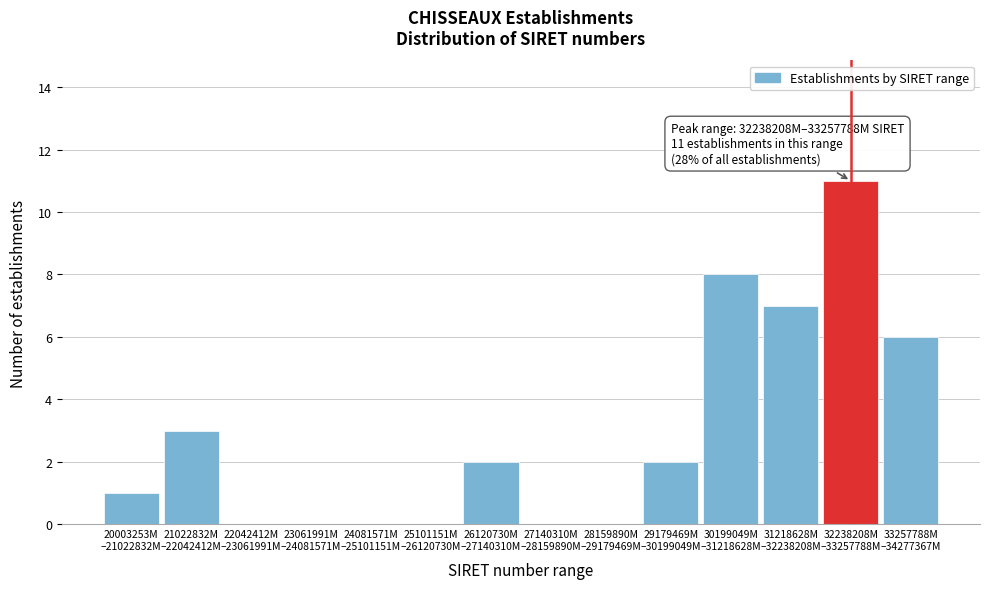

What is the sum of all values?

40